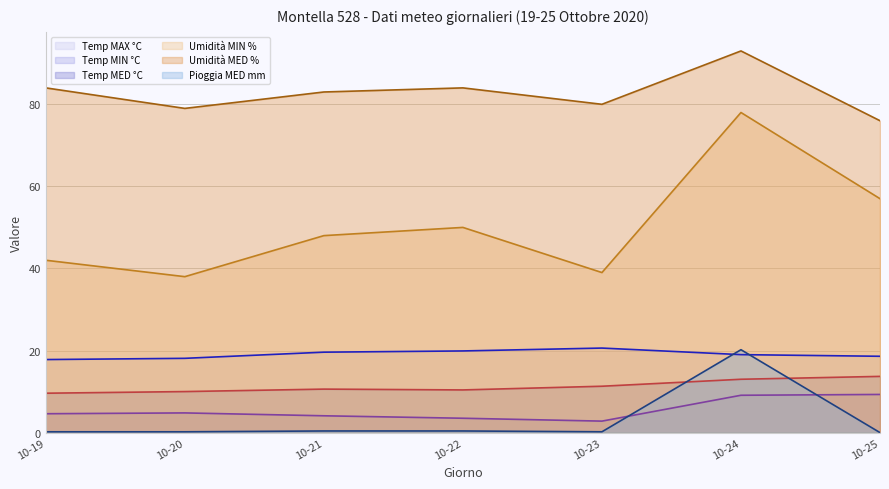

Which series has the widest spread of values?

Umidità MIN %